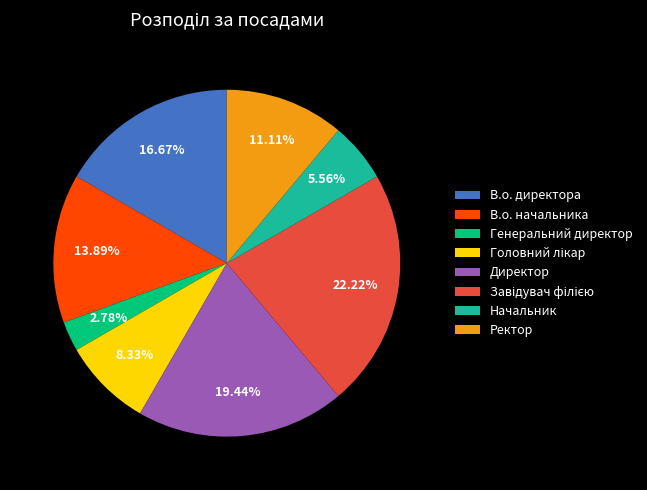

How much of the chart is everything except Директор?

80.6%